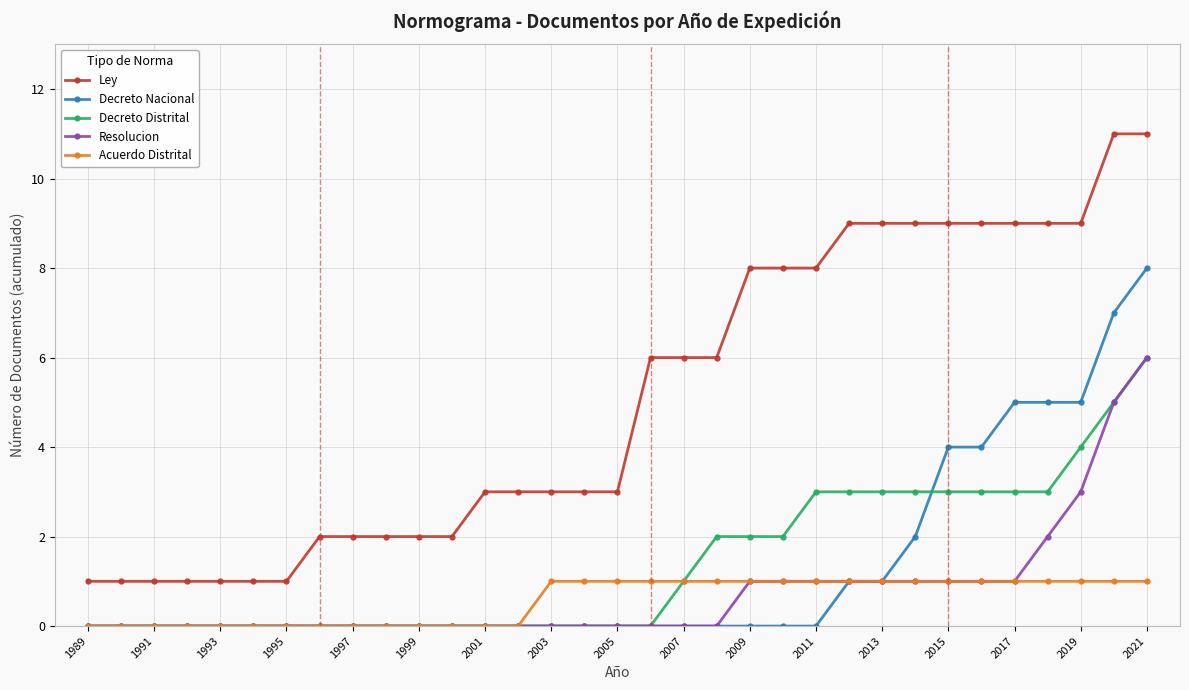

Which series has the largest total across all categories?

Ley